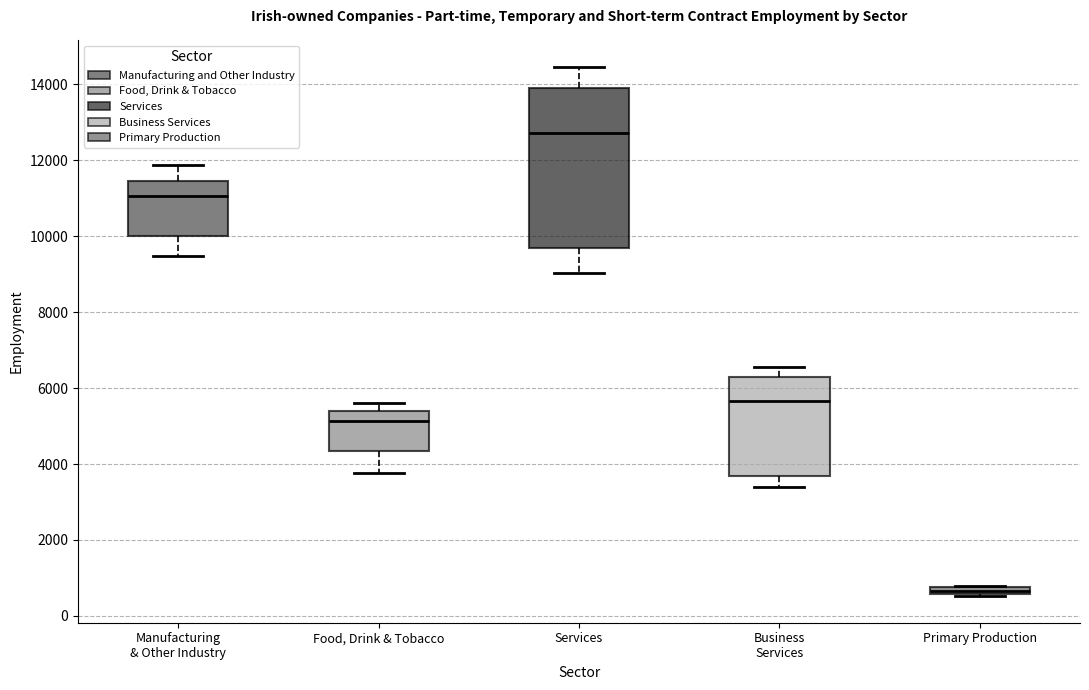

Where is the lower edge of the box for Services on the y-axis? The values are not printed on the chart, so give them approximately, as read against the axis.

9600